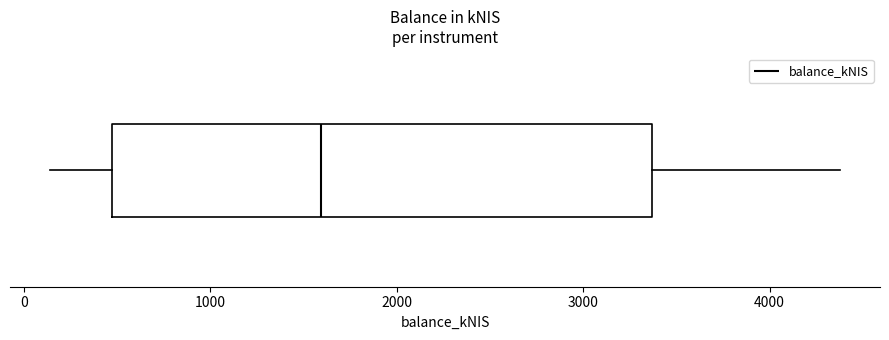

Where does the right whisker of the box end on the x-axis? The values are not printed on the chart, so give them approximately, as read against the axis.

4400